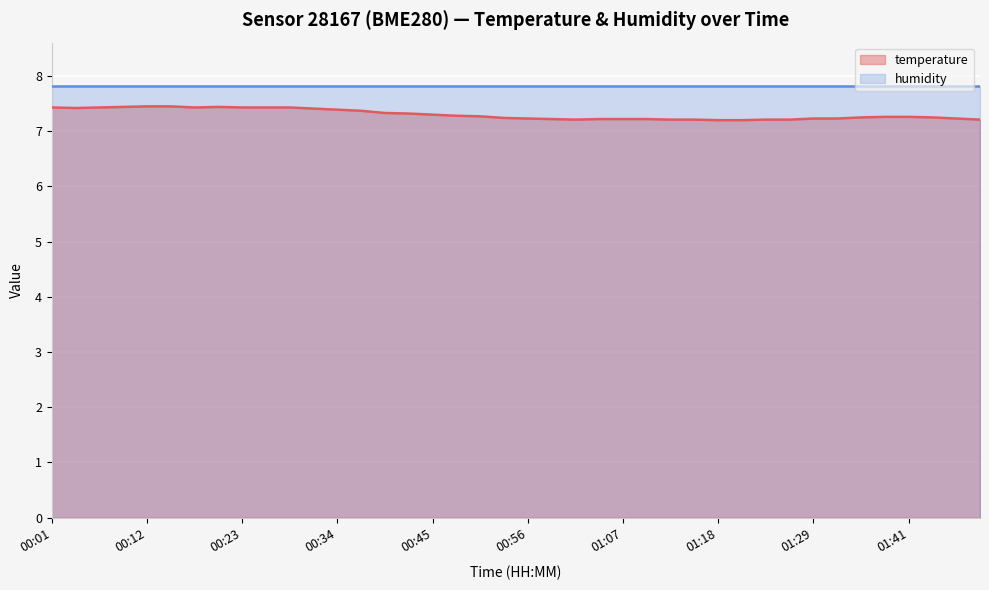

What is the sum of the values at 01:10 and 01:49?

14.4